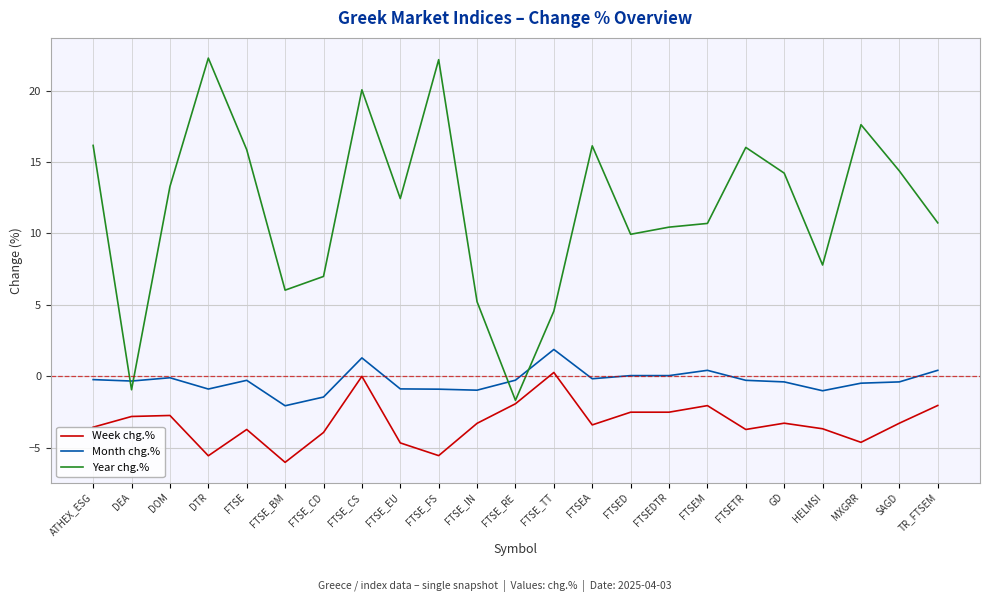

List the series in order of their peak value, highest first.

Year chg.%, Month chg.%, Week chg.%